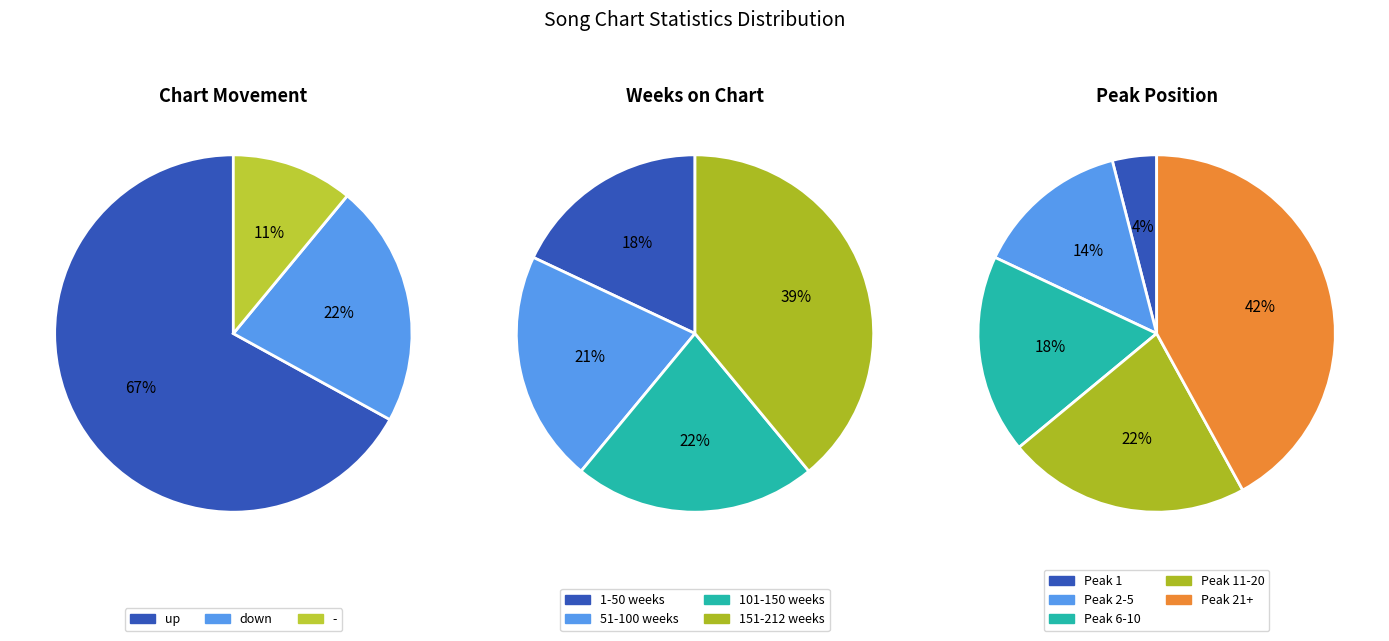

Which slice represents more than half of the pie?

Up